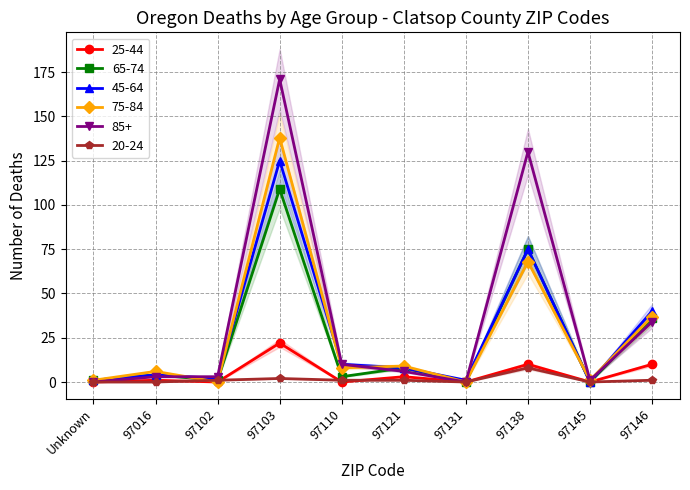

Reading right to left, extract all data points from this chart.

25-44: 97146=10	97145=0	97138=10	97131=0	97121=3	97110=0	97103=22	97102=0	97016=1	Unknown=0
65-74: 97146=36	97145=0	97138=75	97131=0	97121=8	97110=3	97103=109	97102=1	97016=4	Unknown=1
45-64: 97146=40	97145=0	97138=75	97131=1	97121=8	97110=10	97103=125	97102=2	97016=4	Unknown=1
75-84: 97146=37	97145=1	97138=68	97131=0	97121=9	97110=8	97103=138	97102=0	97016=6	Unknown=1
85+: 97146=34	97145=1	97138=130	97131=0	97121=6	97110=10	97103=171	97102=3	97016=3	Unknown=0
20-24: 97146=1	97145=0	97138=8	97131=0	97121=1	97110=1	97103=2	97102=1	97016=0	Unknown=0